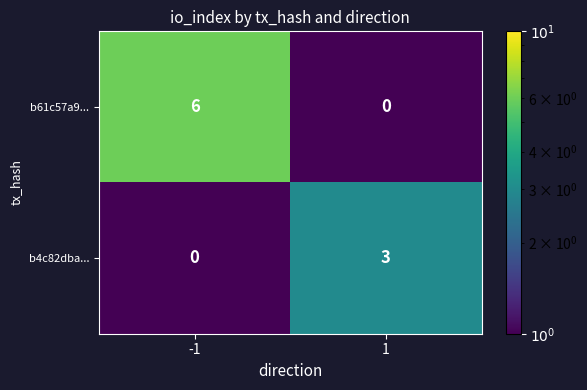

The b4c82dba... series shows -2 at -1. True or false?

False